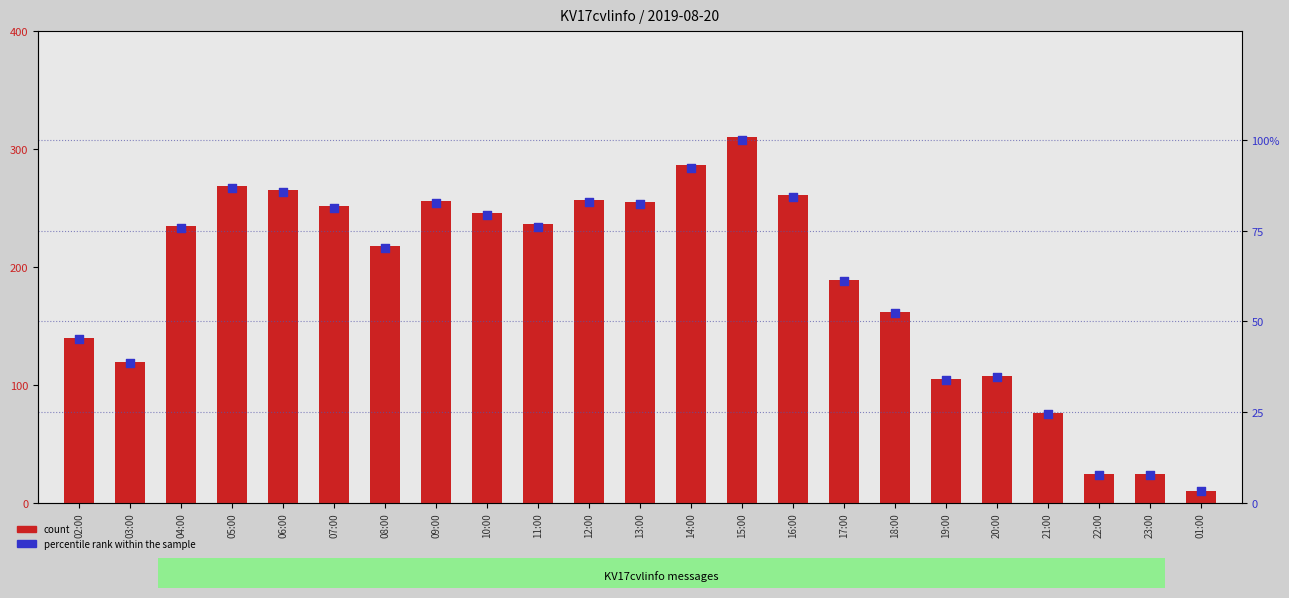

What is the total value across all series at 09:00?

338.6